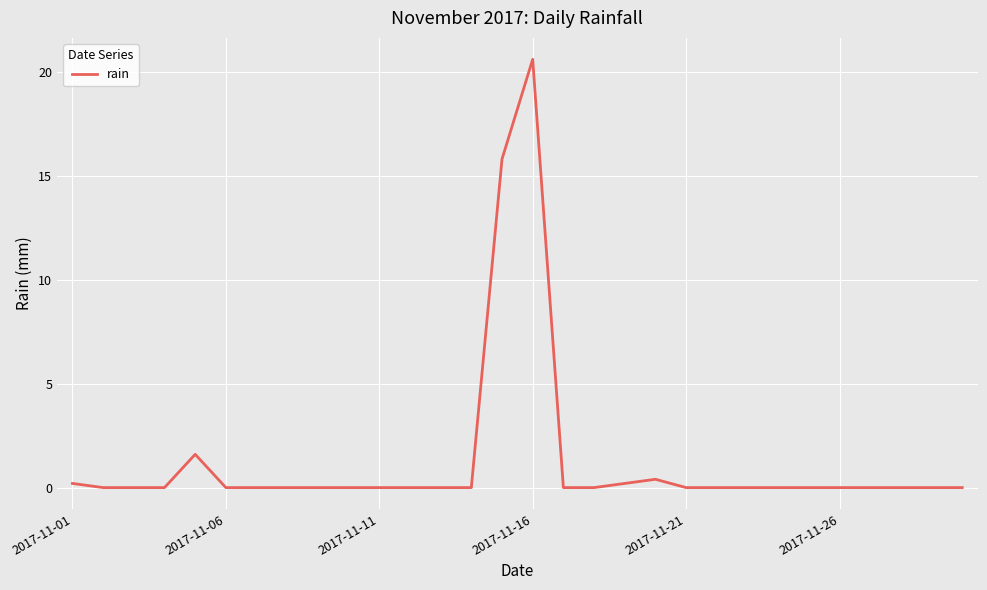

Reading left to right, transcribe all the data shown in this chart.

0.2	0.0	0.0	0.0	1.6	0.0	0.0	0.0	0.0	0.0	0.0	0.0	0.0	0.0	15.8	20.6	0.0	0.0	0.2	0.4	0.0	0.0	0.0	0.0	0.0	0.0	0.0	0.0	0.0	0.0